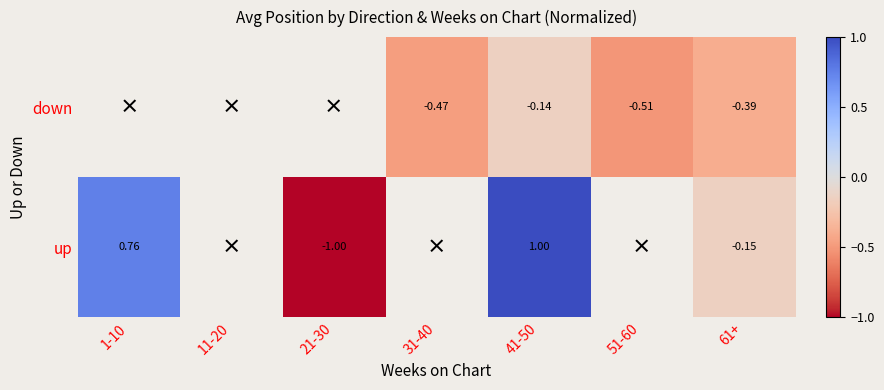

What is the sum of the down values at 61+ and 31-40?

-0.9